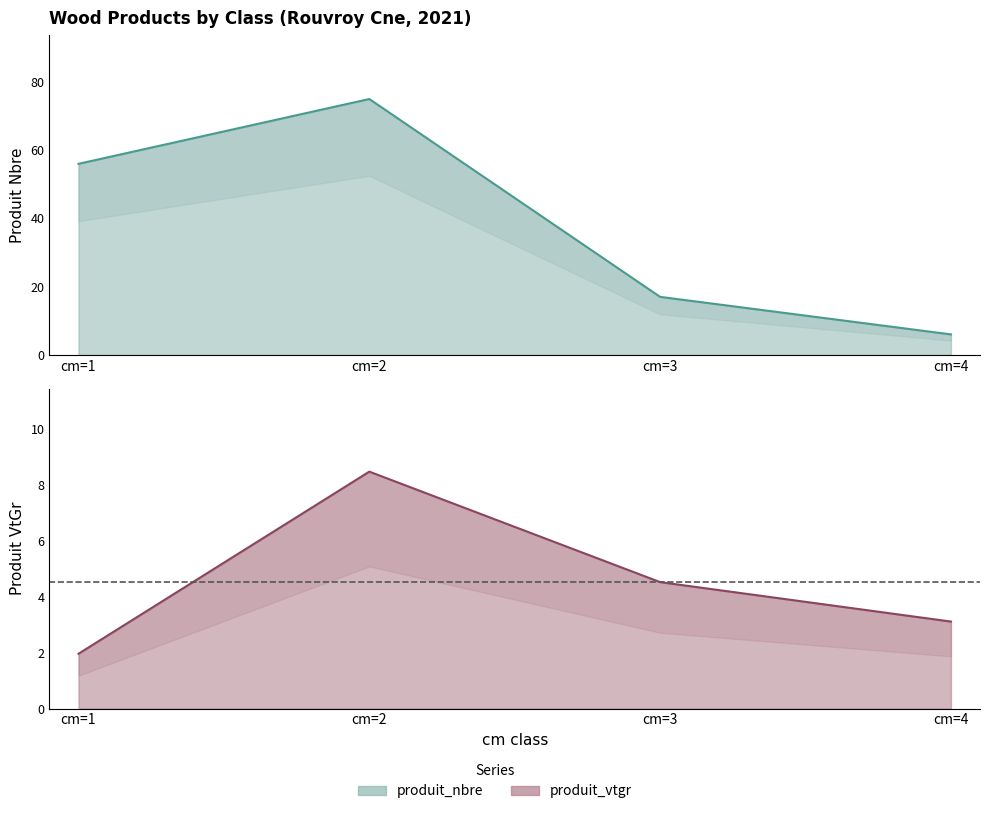

What is the sum of the produit_vtgr values at cm=1 and cm=2?

10.4